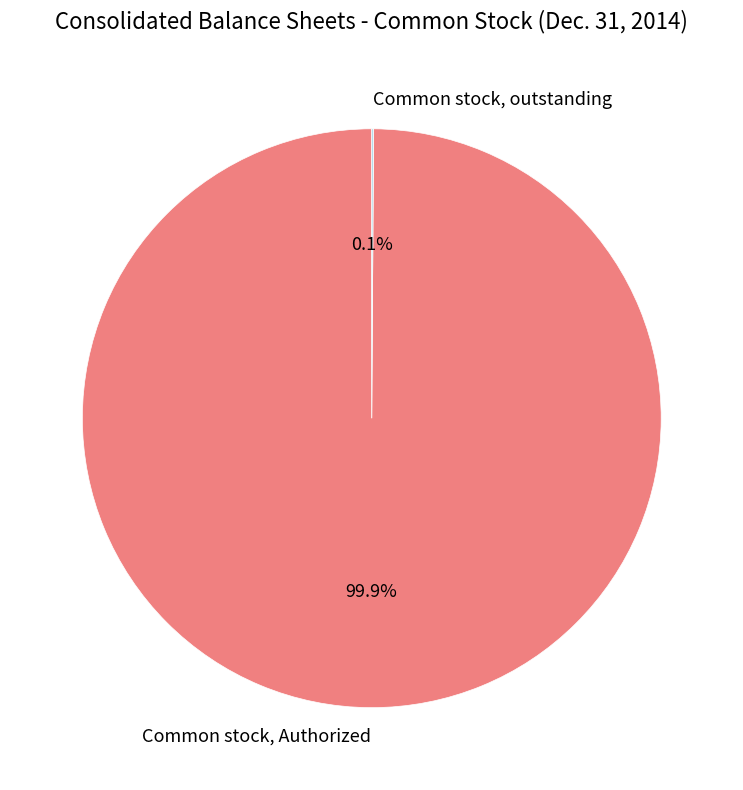

What is the largest slice in the pie chart?

Common stock, Authorized